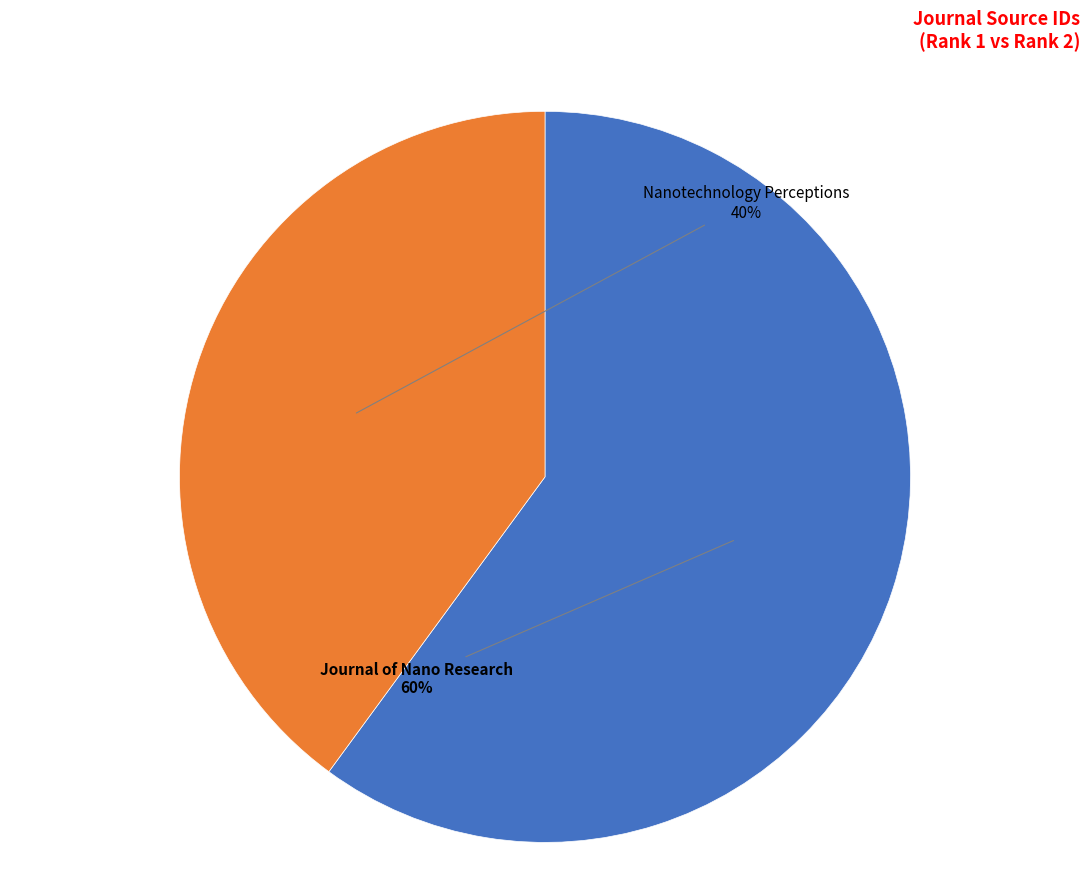

Is there any slice that represents more than half of the pie?

Yes